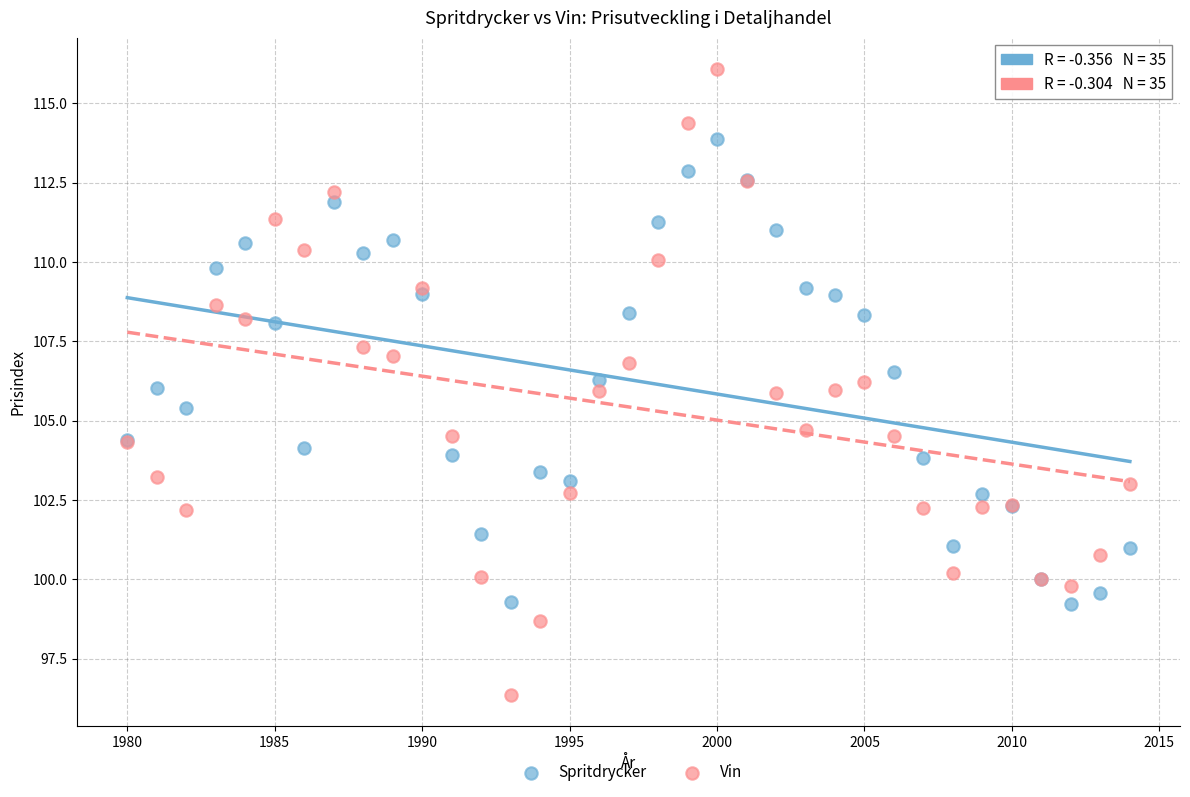

Which series has the largest Y range (max minus min)?

Vin